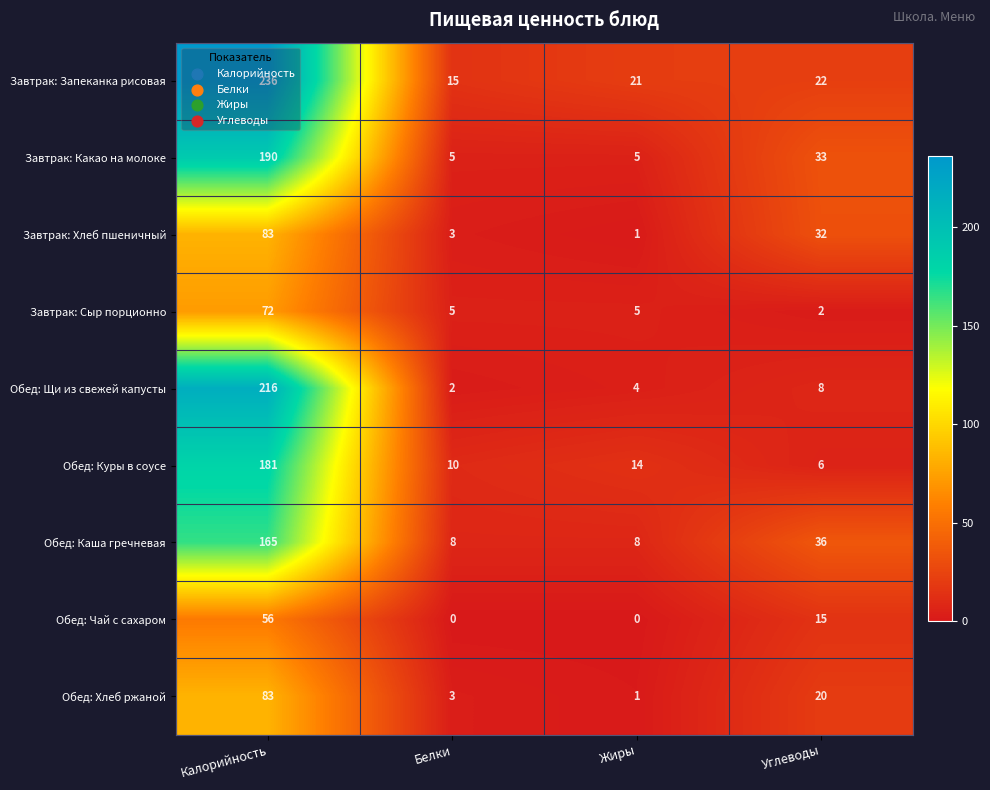

Rank the categories by Завтрак: Запеканка рисовая value from highest to lowest.

Калорийность, Углеводы, Жиры, Белки